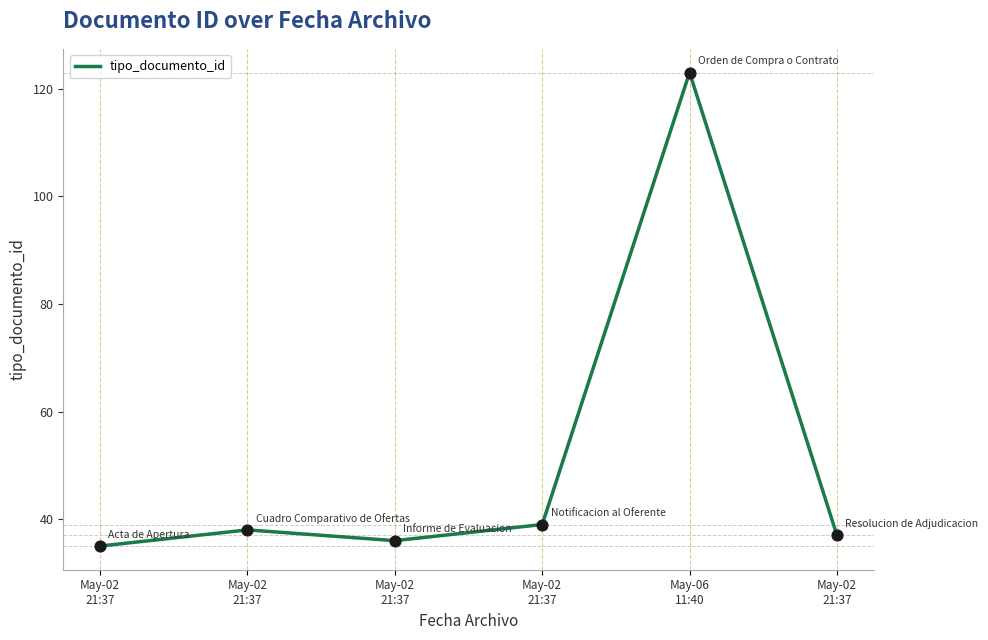

What is the ratio of the value at May-02
21:37 to the value at May-02
21:37?

1.0